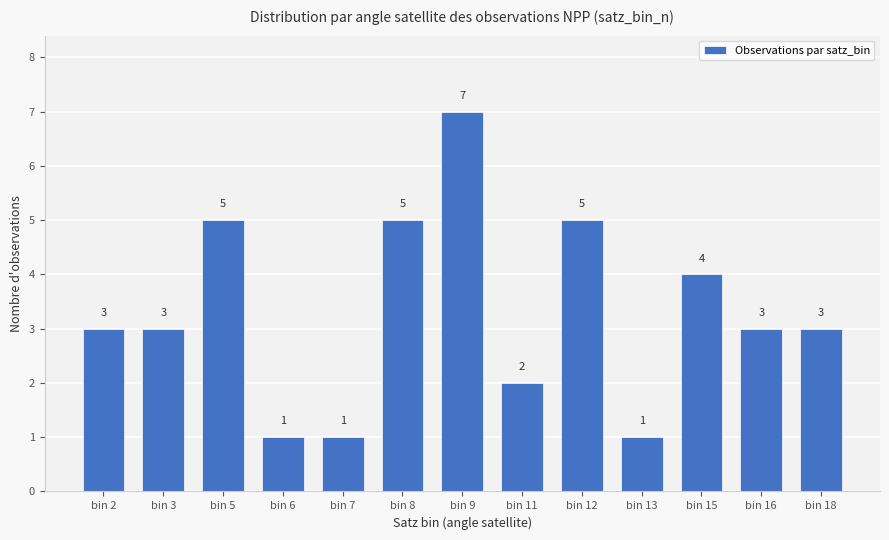

Is it true that the value at bin 13 is 1?

True